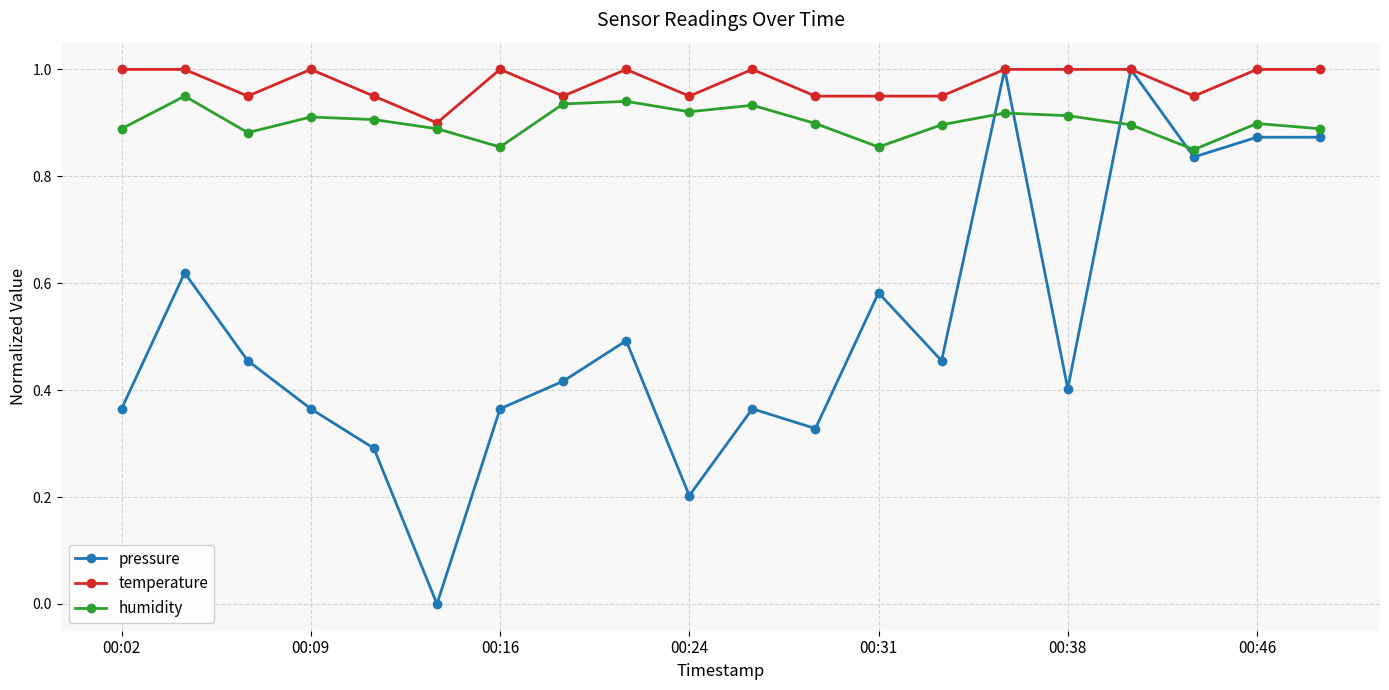

Which series has the largest range (max minus min)?

pressure